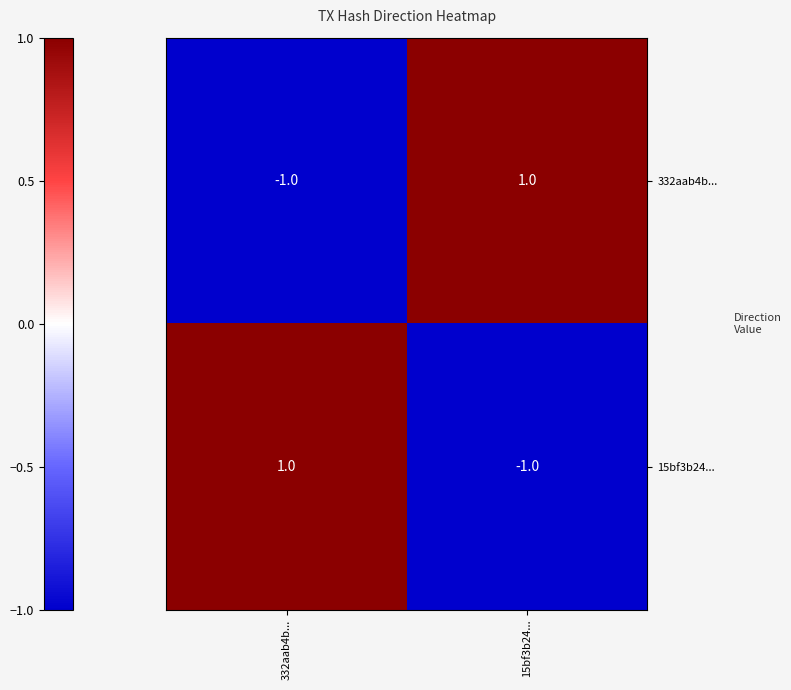

How many negative values does the 332aab4b... series have?

1